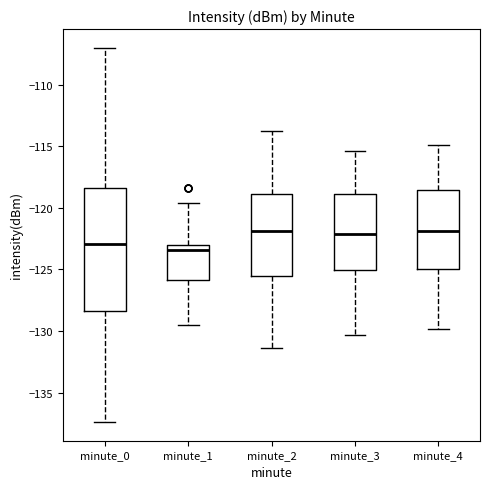

Which box is the tallest, from its lower edge to its upper edge?

minute_0